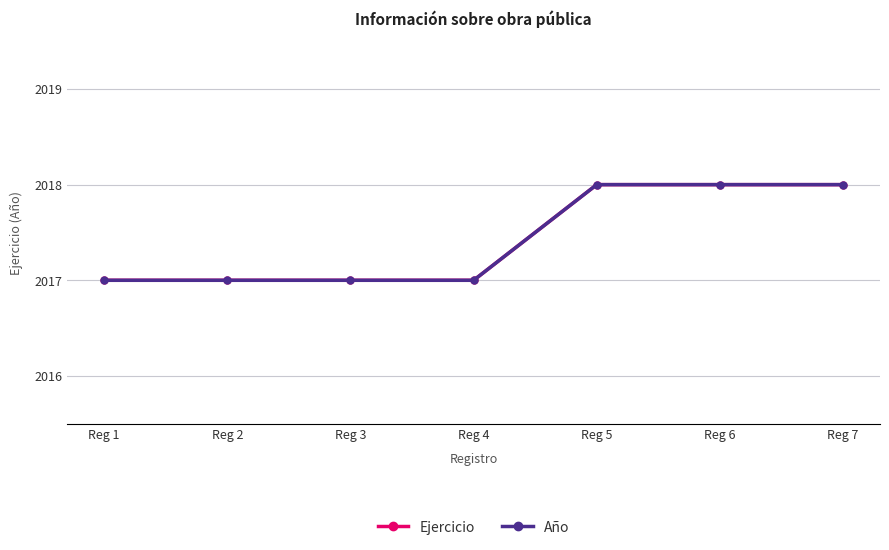

Is this an area chart (filled region under the line)?

No